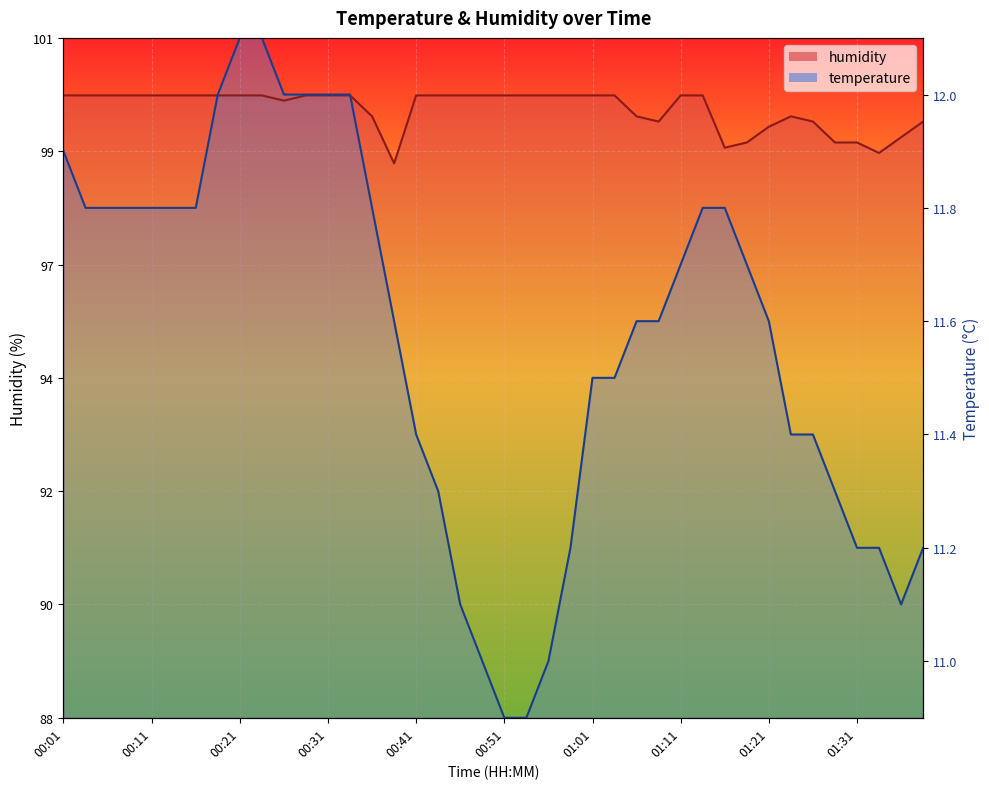

What is the sum of the humidity values at 00:01 and 00:48?

199.8